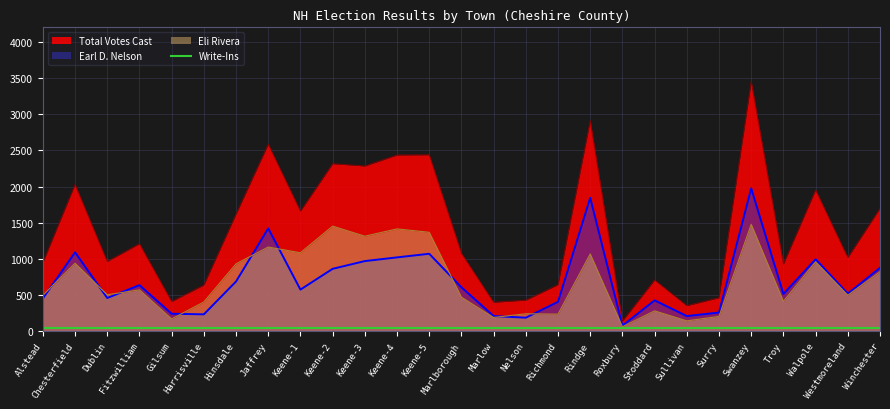

At which category is the sum across all series the highest?

Swanzey